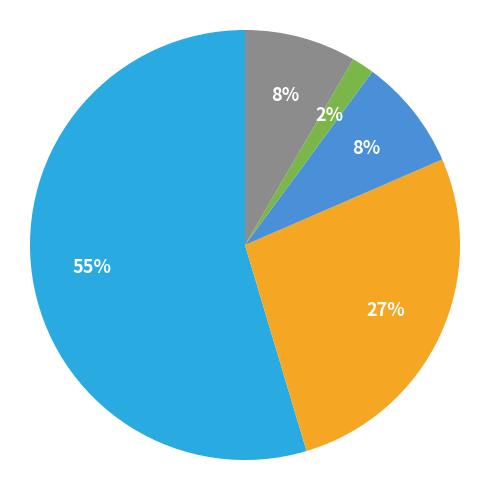

Count the number of slices in the pie.

5